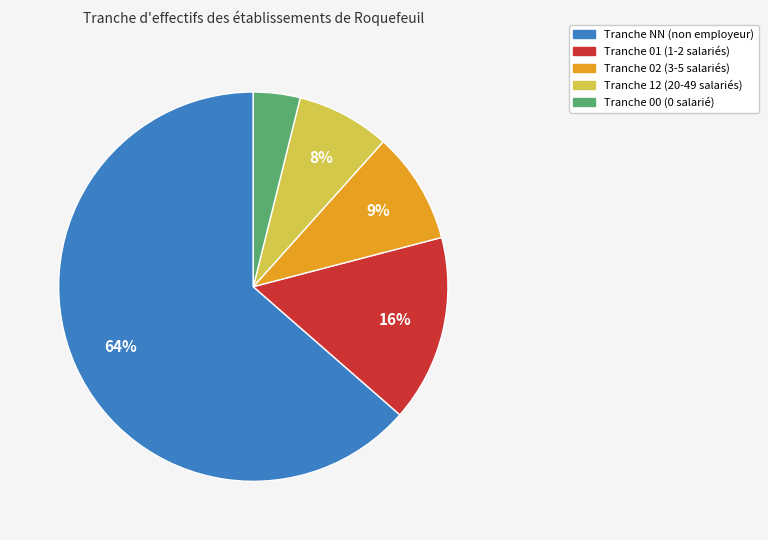

Is there any slice that represents more than half of the pie?

Yes